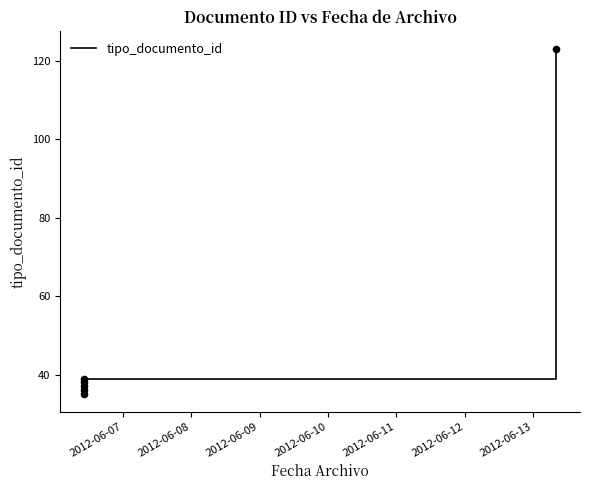

Approximately how many times larger is the value at 2012-06-12 compared to 2012-06-08?

3.4